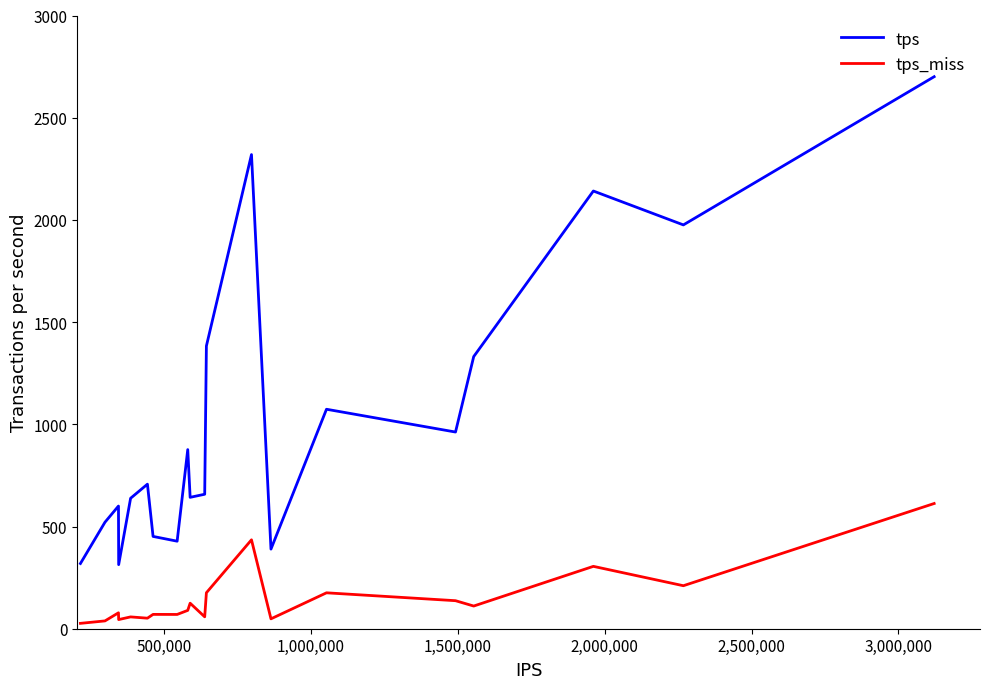

Rank the series by their maximum value, from highest to lowest.

tps, tps_miss